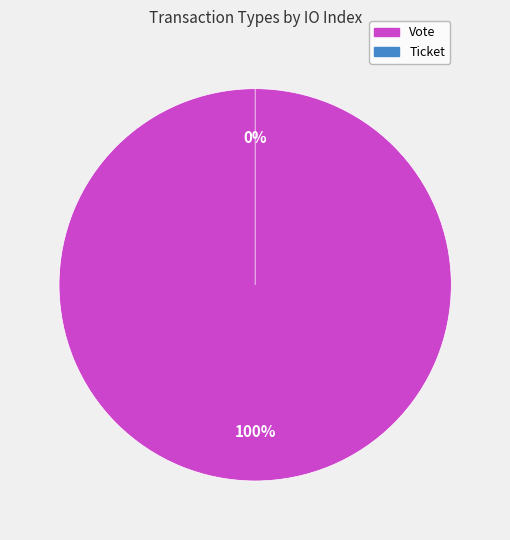

Which slice is the largest?

Vote